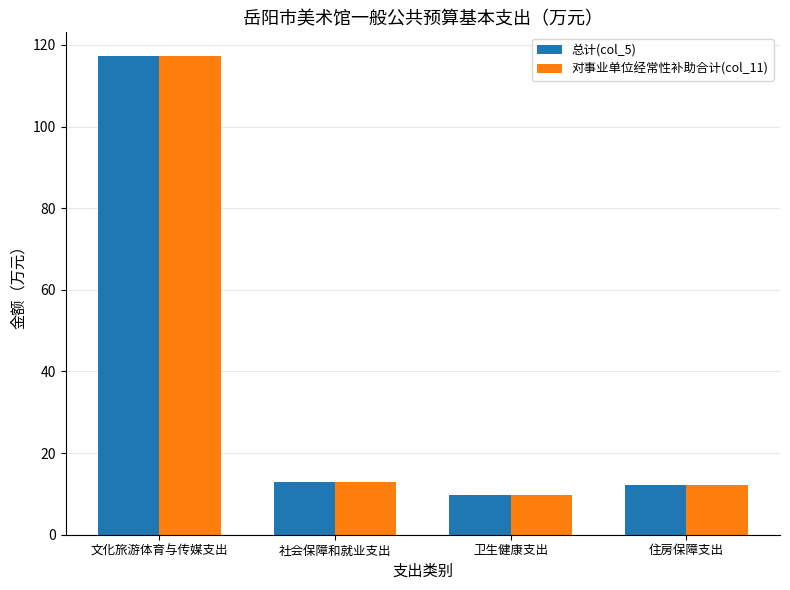

What is the smallest value displayed?

9.8